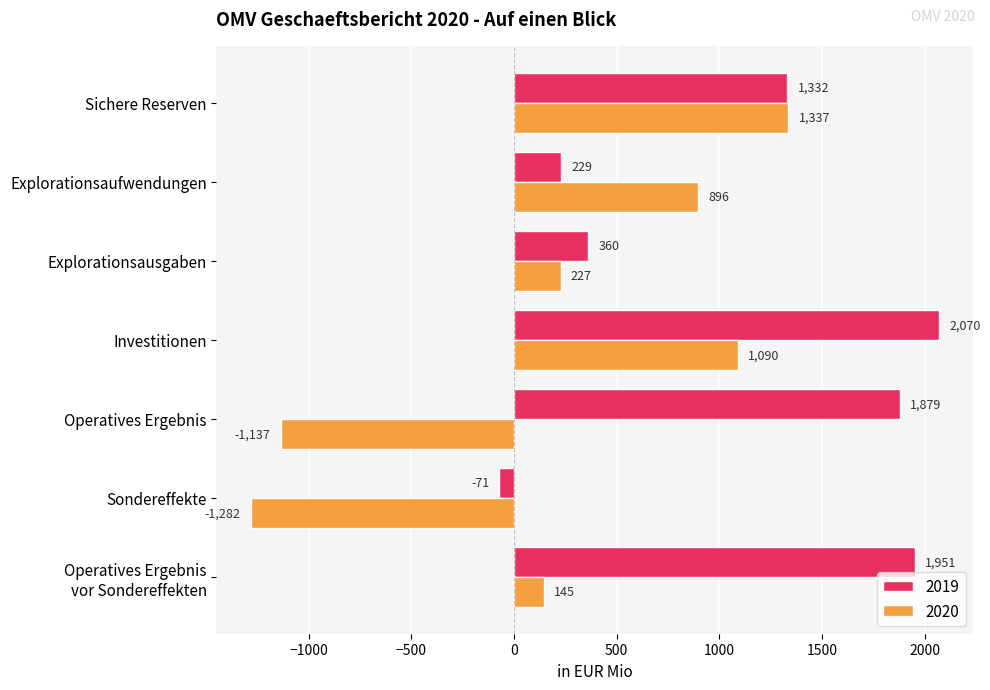

True or false: 2020 has a value of 201 at Explorationsaufwendungen.

False